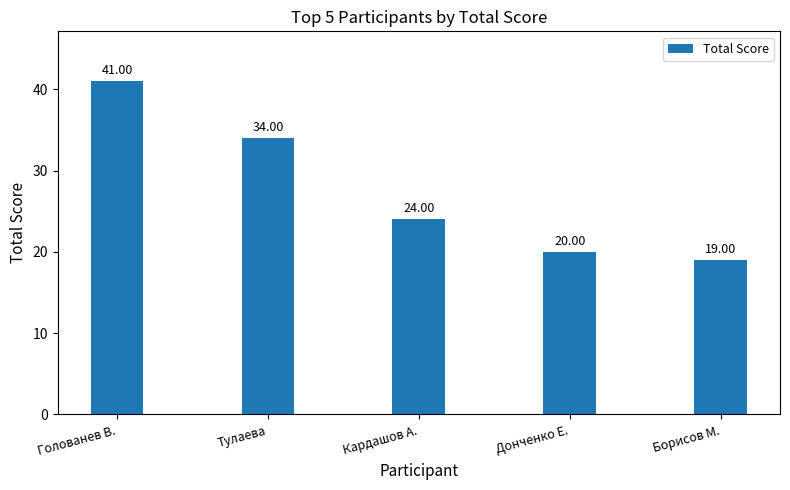

Reading right to left, list all the values displayed in this chart.

19	20	24	34	41